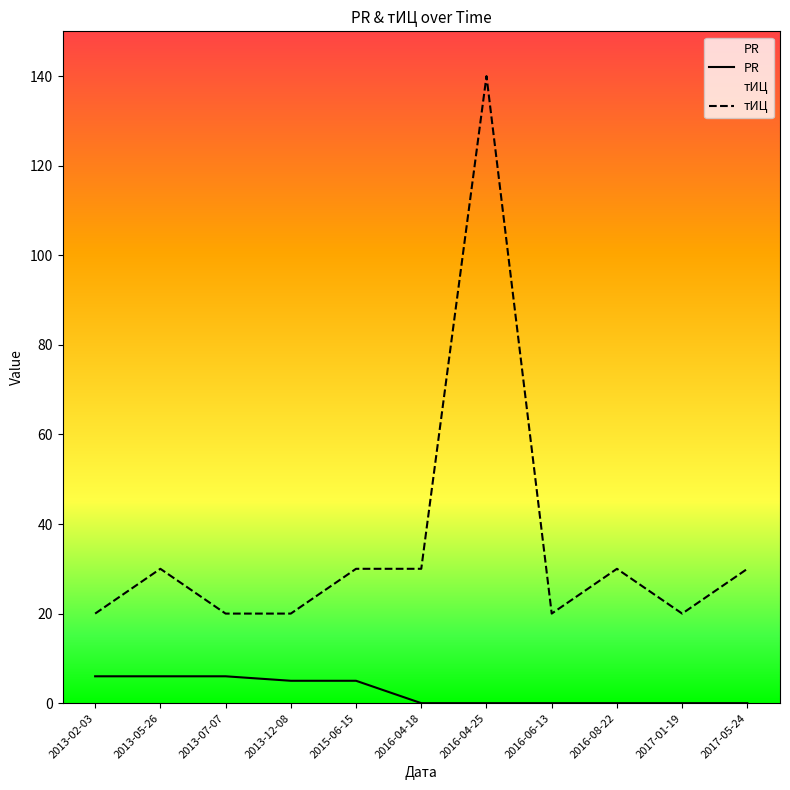

Reading left to right, list all the values displayed in this chart.

PR: 6	6	6	5	5	0	0	0	0	0	0
тИЦ: 20	30	20	20	30	30	140	20	30	20	30